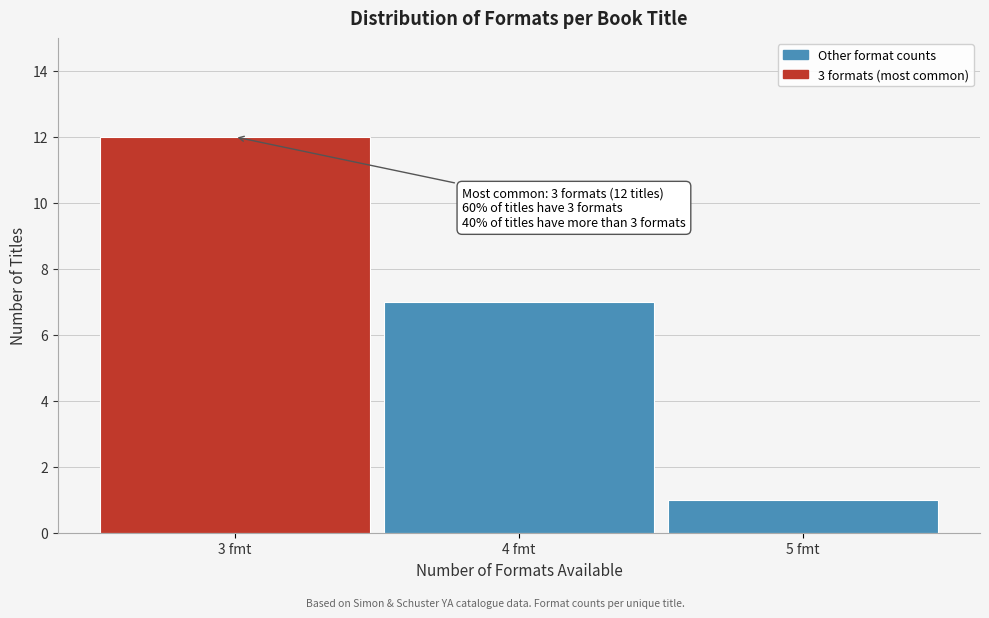

Over which range of the x-axis is the bar tallest?

2.5 to 3.5